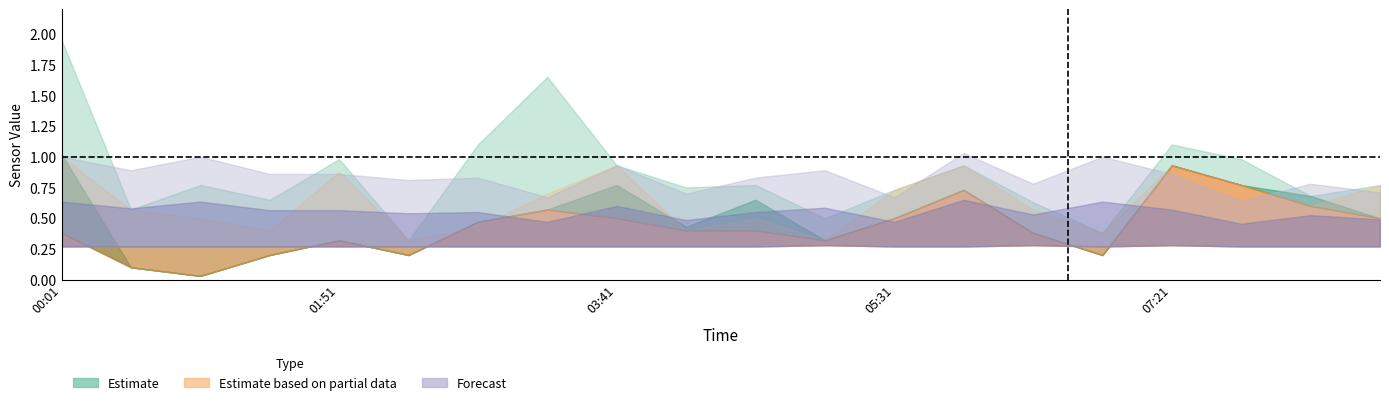

What is the label of the 14th point from the left?

05:59